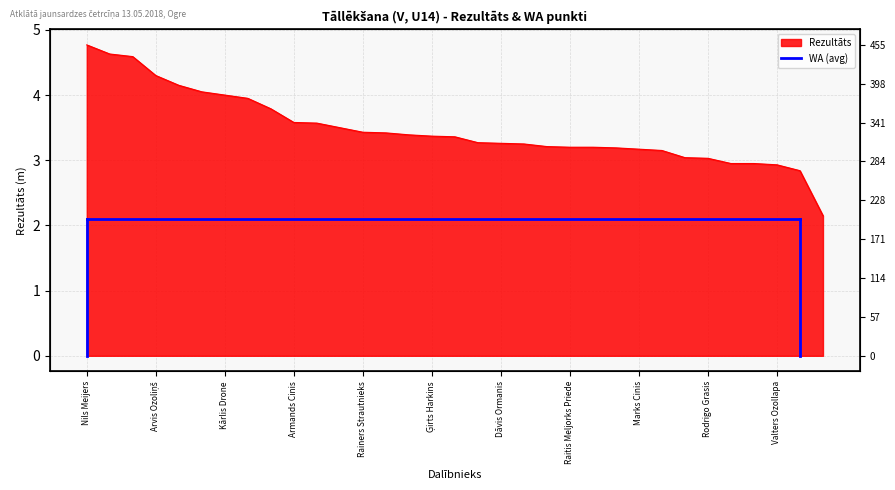

The value at Markuss Gruduls is 4.4. True or false?

False